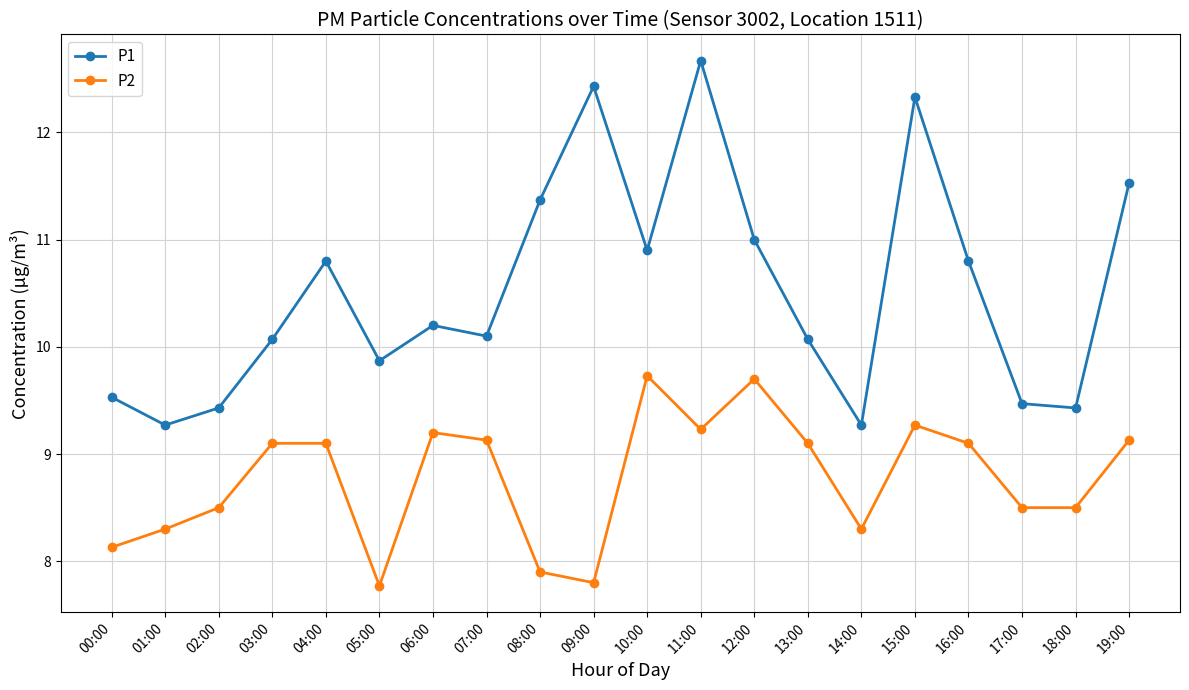

List the series in order of their peak value, highest first.

P1, P2